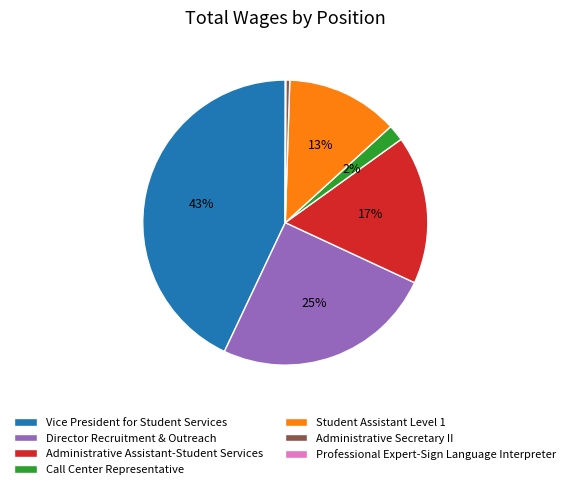

Which category has the biggest portion of the pie?

Vice President for Student Services